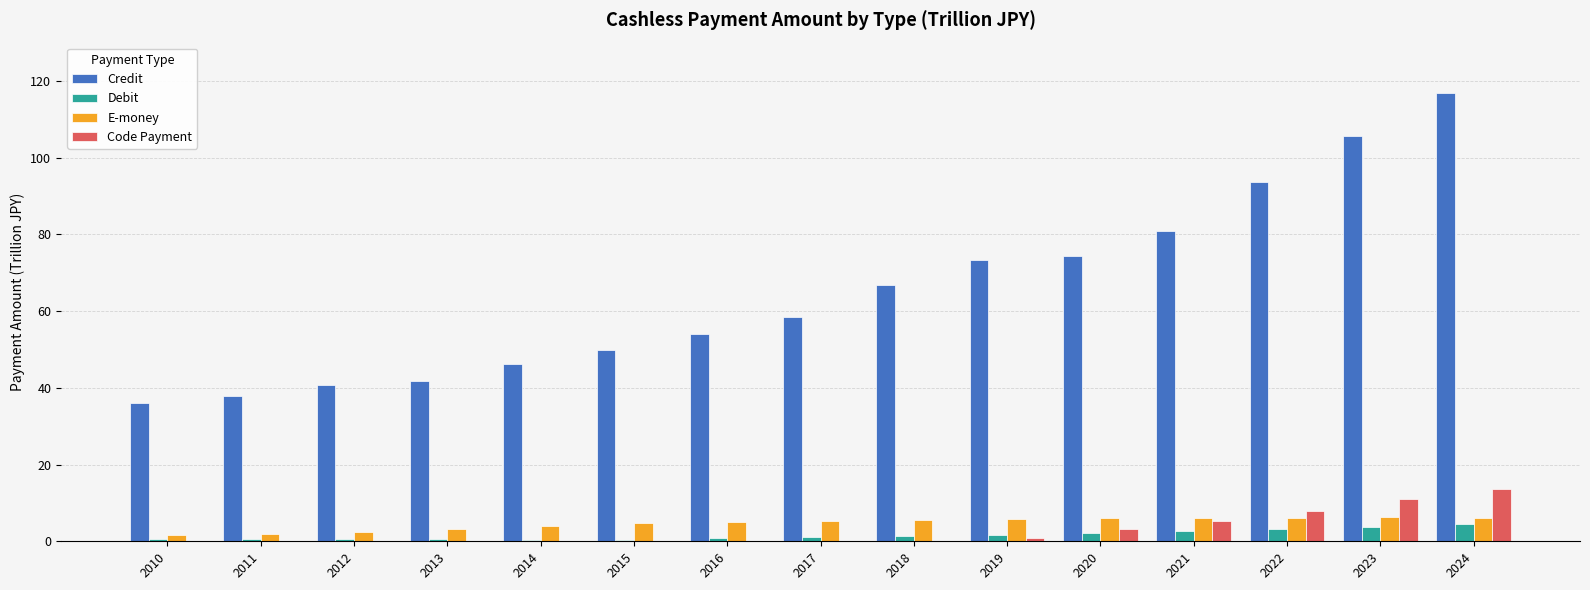

What is the greatest value displayed?

116.9